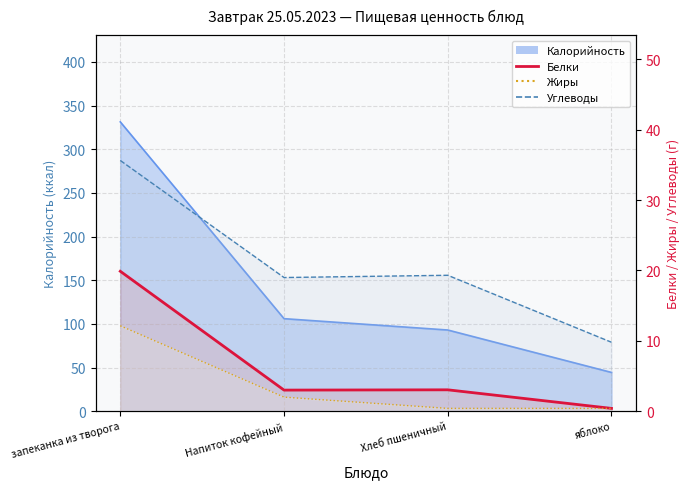

True or false: Углеводы line and Белки line cross at least once.

False